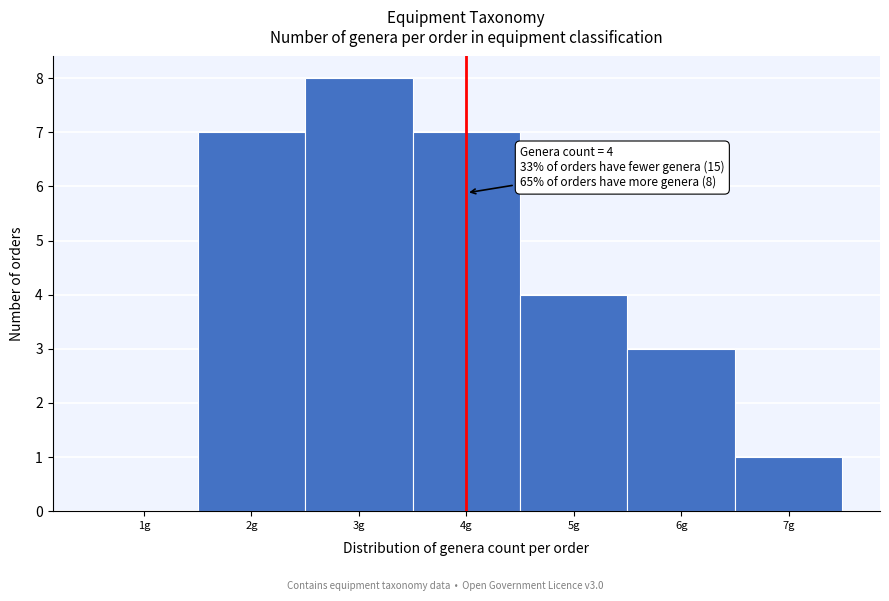

Over which range of the x-axis is the bar tallest?

2.5 to 3.5